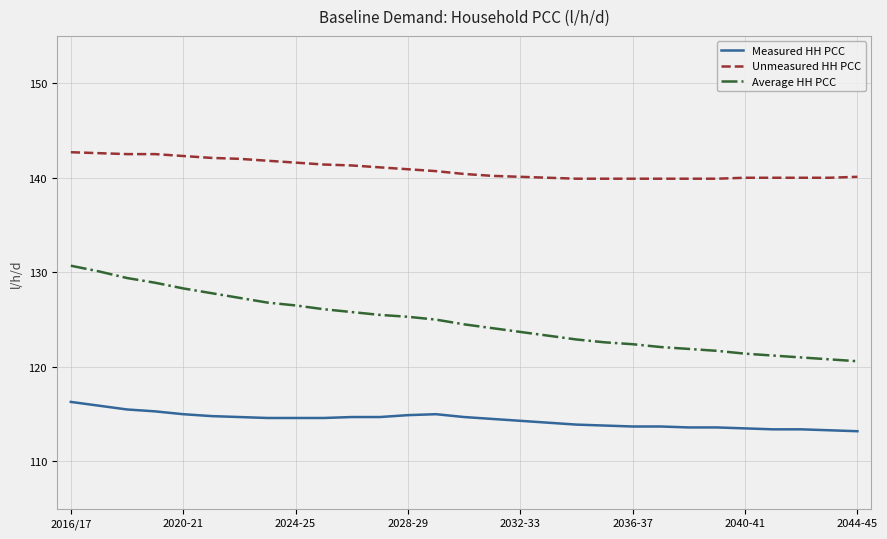

What are all the series names shown in the legend?

Measured HH PCC, Unmeasured HH PCC, Average HH PCC